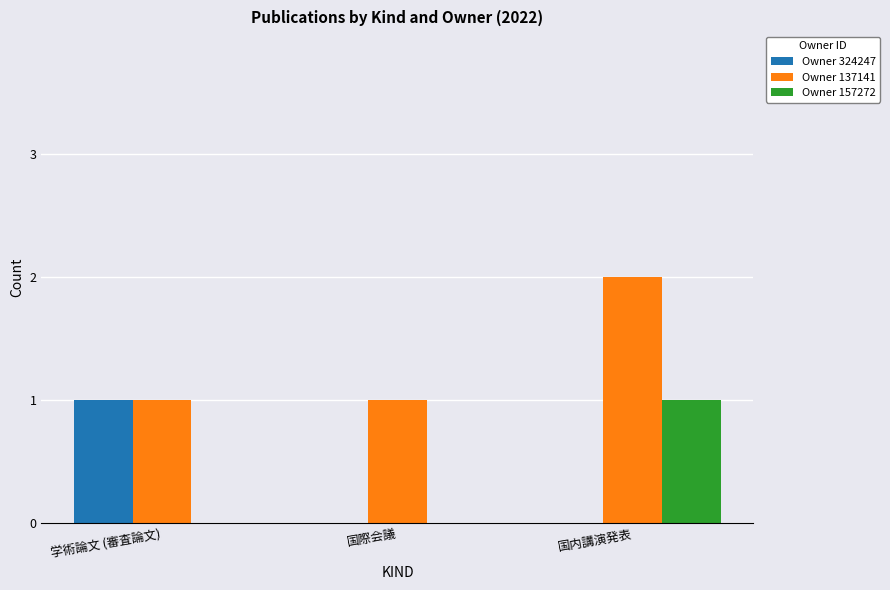

Does the chart contain stacked bars?

No